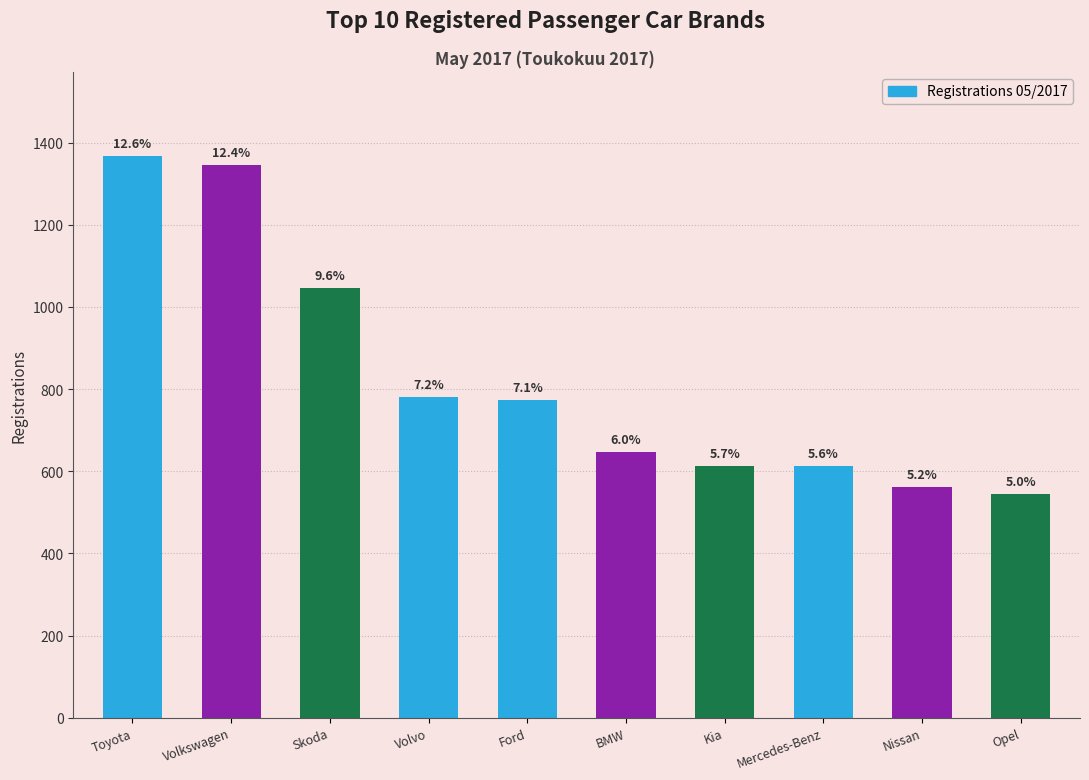

Reading right to left, what are all the values shown in this chart?

545	561	612	613	647	774	781	1045	1345	1367